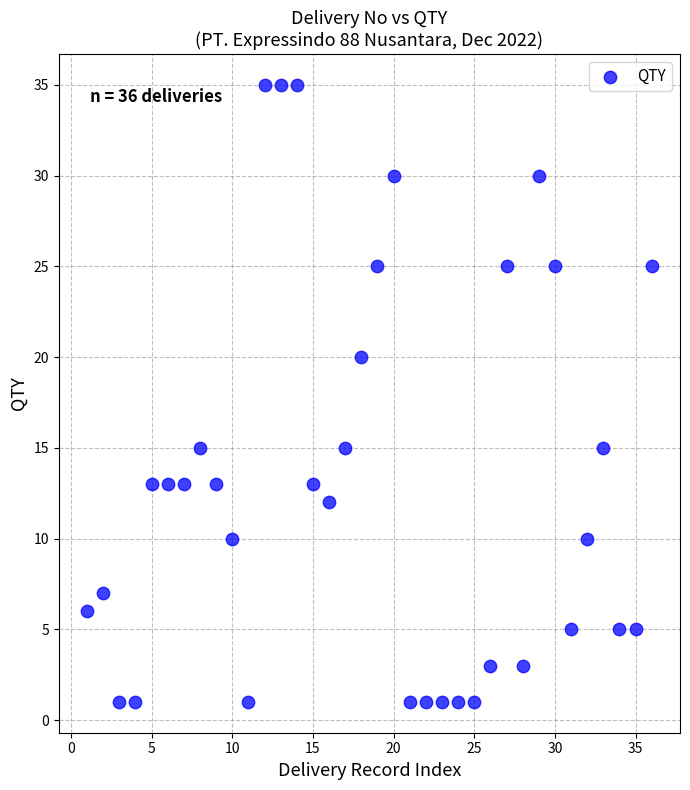

What Y value in the scatter plot is closest to 18?

20